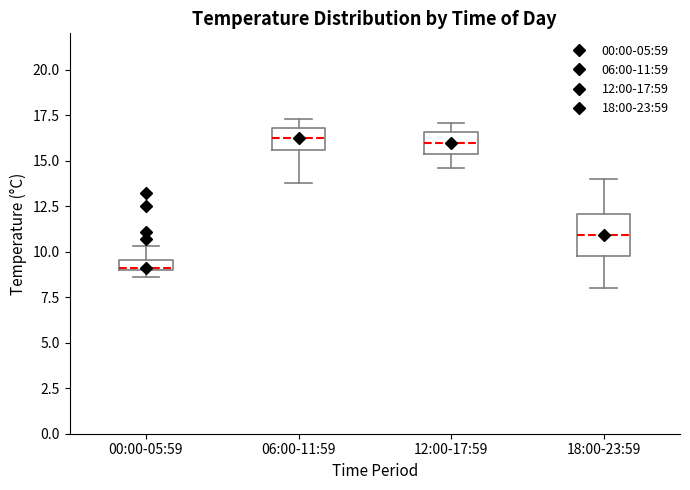

Which box is the tallest, from its lower edge to its upper edge?

18:00-23:59